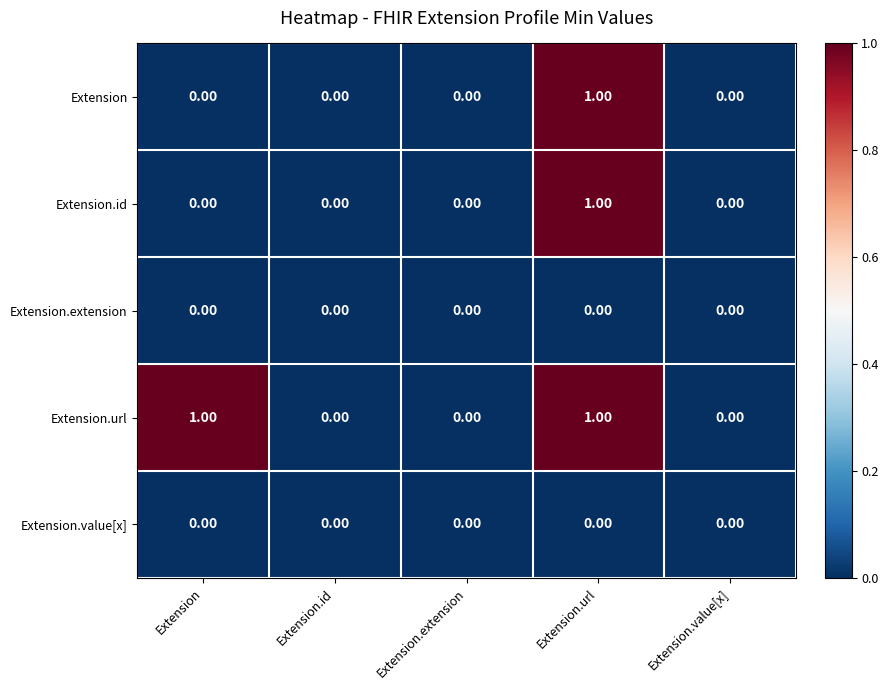

Which series has the largest total across all categories?

Extension.url